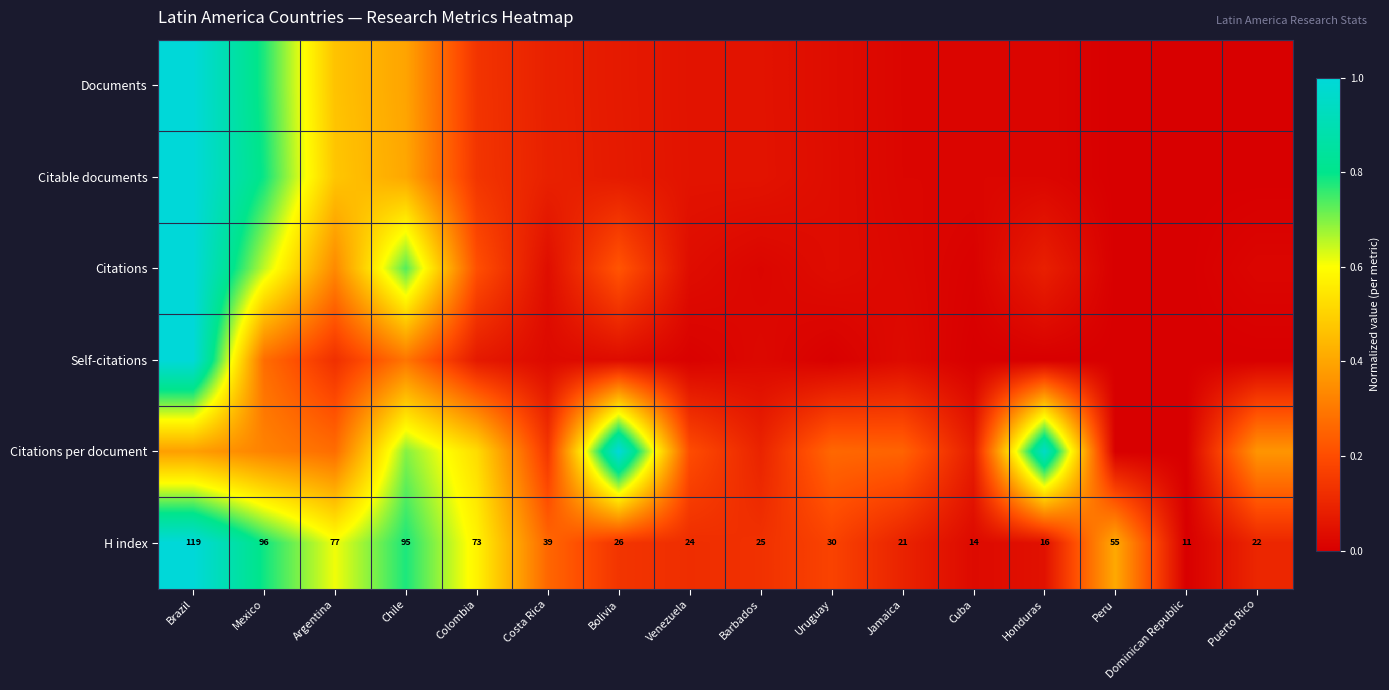

What is the difference between the second highest and second lowest values in the Documents series?

0.8